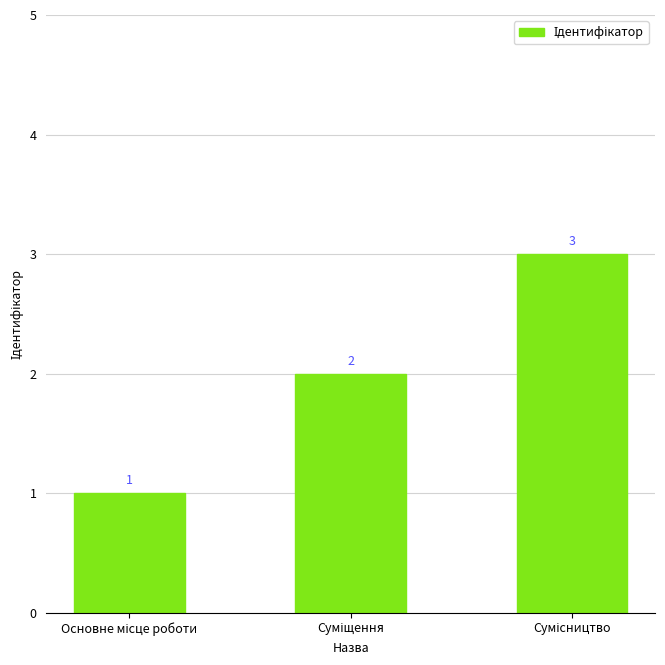

What is the maximum value shown in the chart?

3